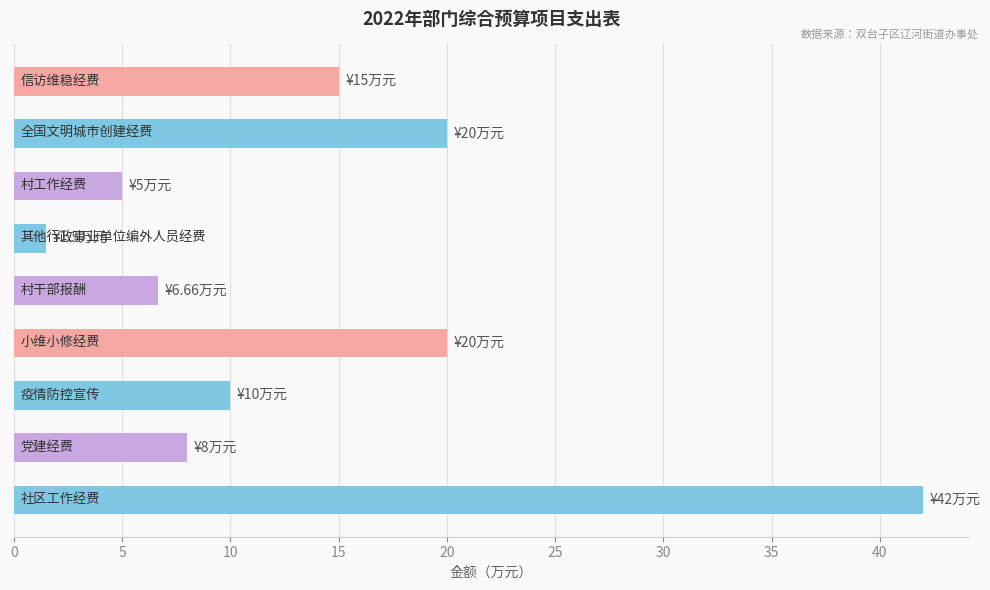

Does the chart contain any negative values?

No